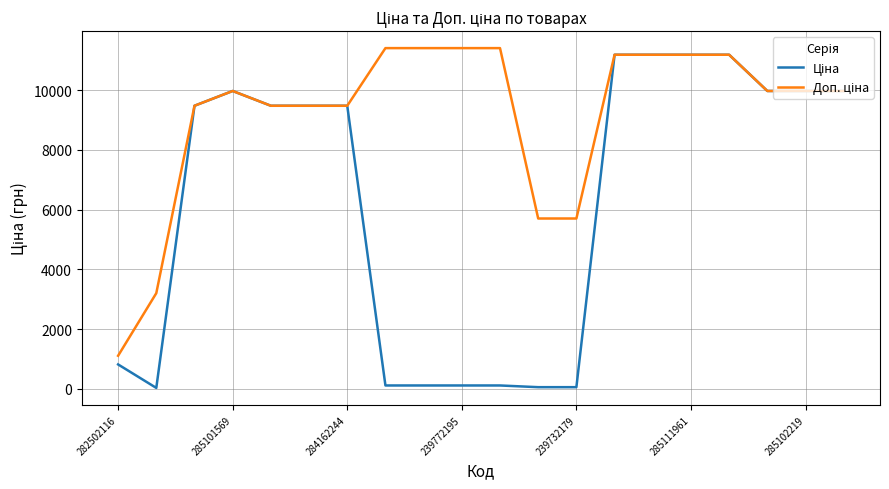

How many lines are shown in the chart?

2